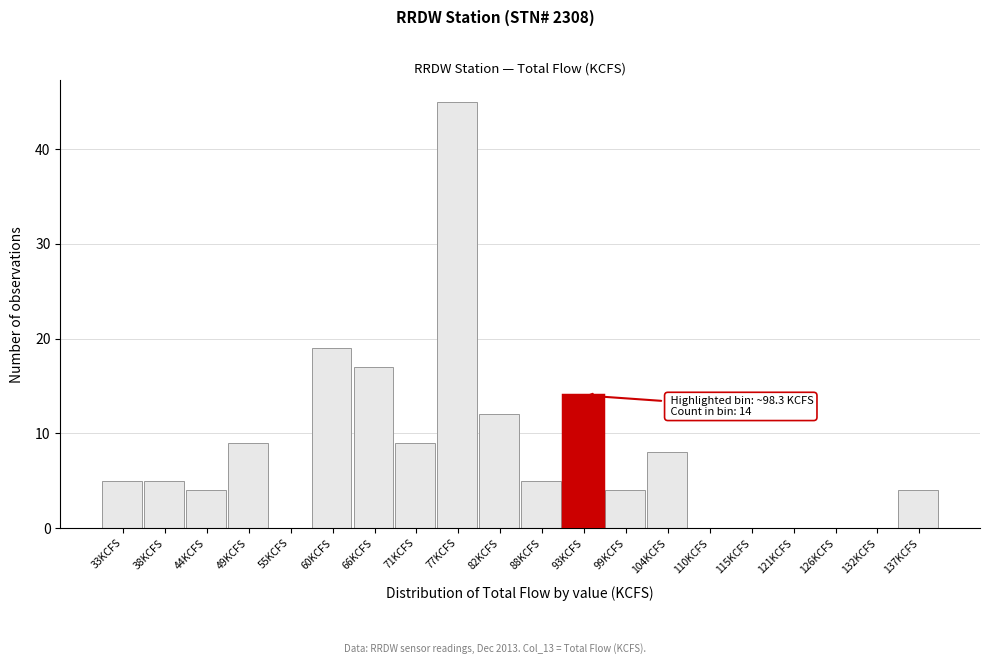

Reading left to right, what are all the values shown in this chart?

33KCFS=5	38KCFS=5	44KCFS=4	49KCFS=9	55KCFS=0	60KCFS=19	66KCFS=17	71KCFS=9	77KCFS=45	82KCFS=12	88KCFS=5	93KCFS=14	99KCFS=4	104KCFS=8	110KCFS=0	115KCFS=0	121KCFS=0	126KCFS=0	132KCFS=0	137KCFS=4